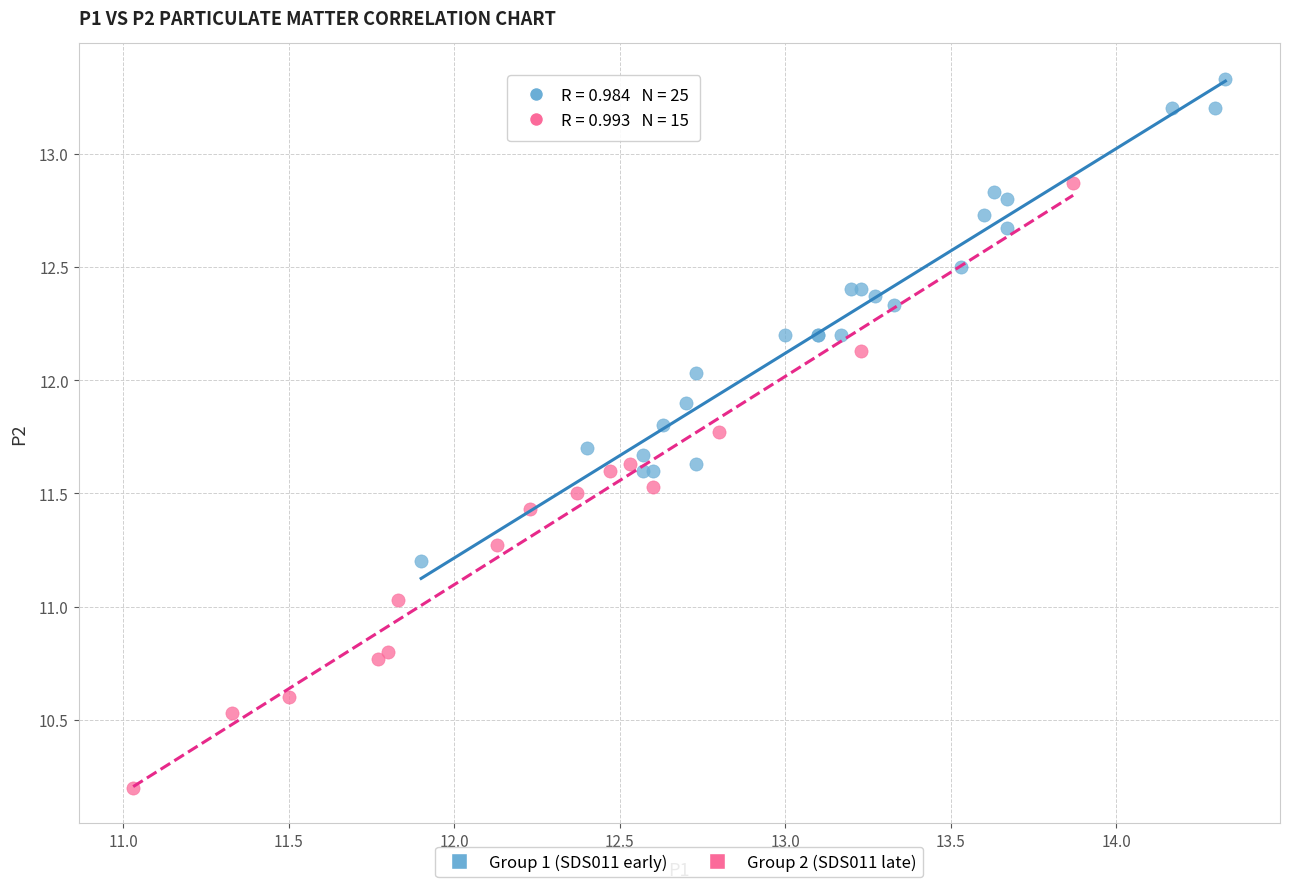

Which series has the widest spread of Y values?

Group 2 (SDS011 late)